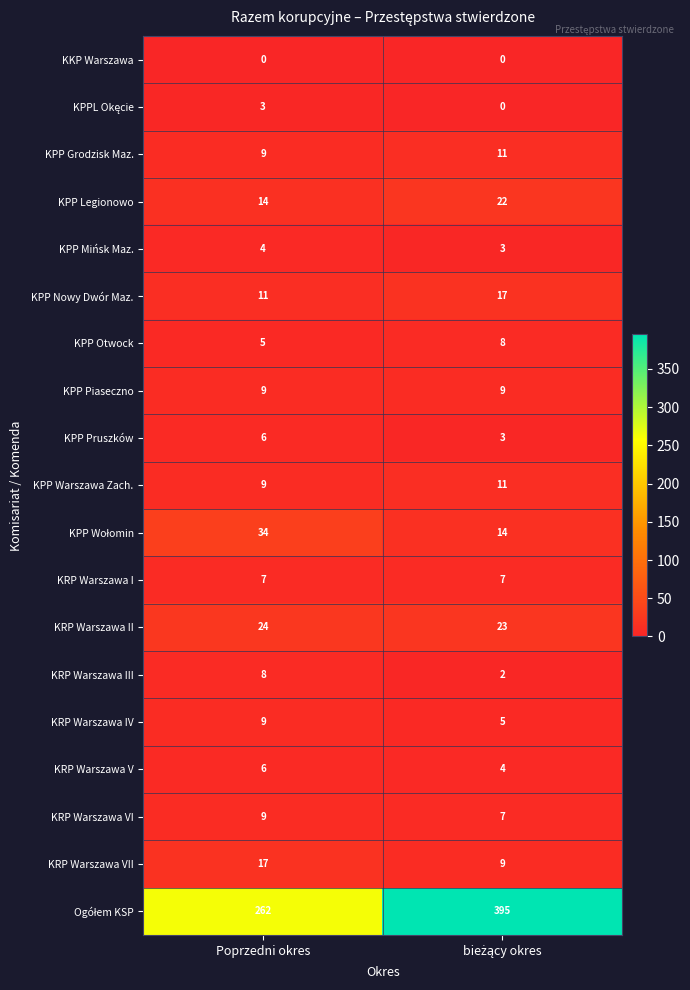

What is the sum of all KRP Warszawa IV values?

14